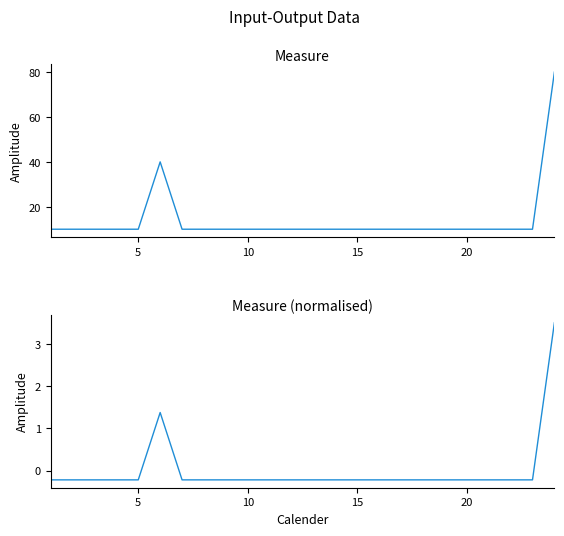

Which series has the largest total across all categories?

Measure